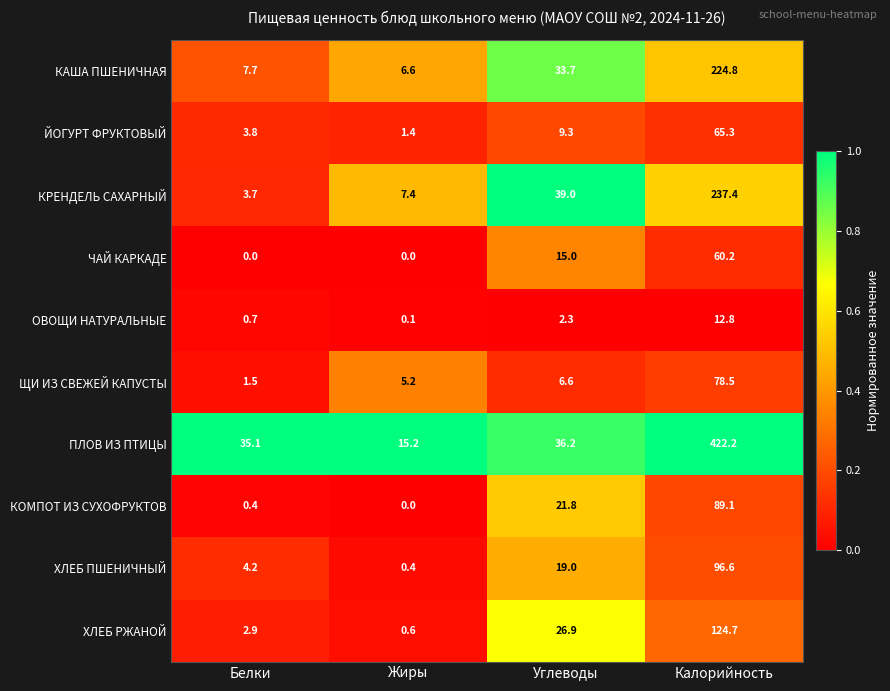

What is the maximum value shown in the chart?

422.2